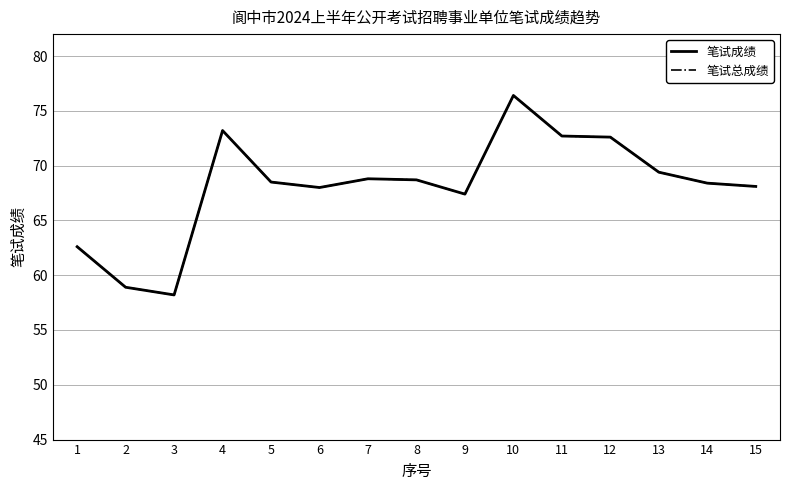

Reading left to right, what are all the values shown in this chart?

笔试成绩: 1=62.6	2=58.9	3=58.2	4=73.2	5=68.5	6=68.0	7=68.8	8=68.7	9=67.4	10=76.4	11=72.7	12=72.6	13=69.4	14=68.4	15=68.1
笔试总成绩: 1=62.6	2=58.9	3=58.2	4=73.2	5=68.5	6=68.0	7=68.8	8=68.7	9=67.4	10=76.4	11=72.7	12=72.6	13=69.4	14=68.4	15=68.1